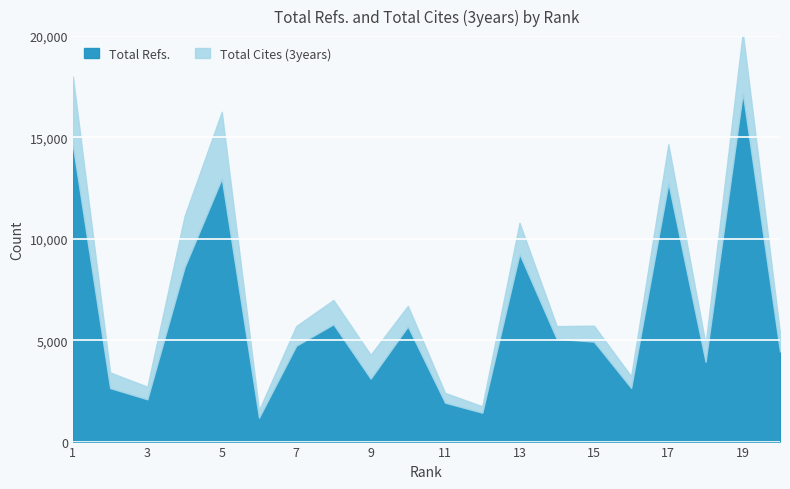

True or false: Total Cites (3years) and Total Refs. intersect in this chart.

False